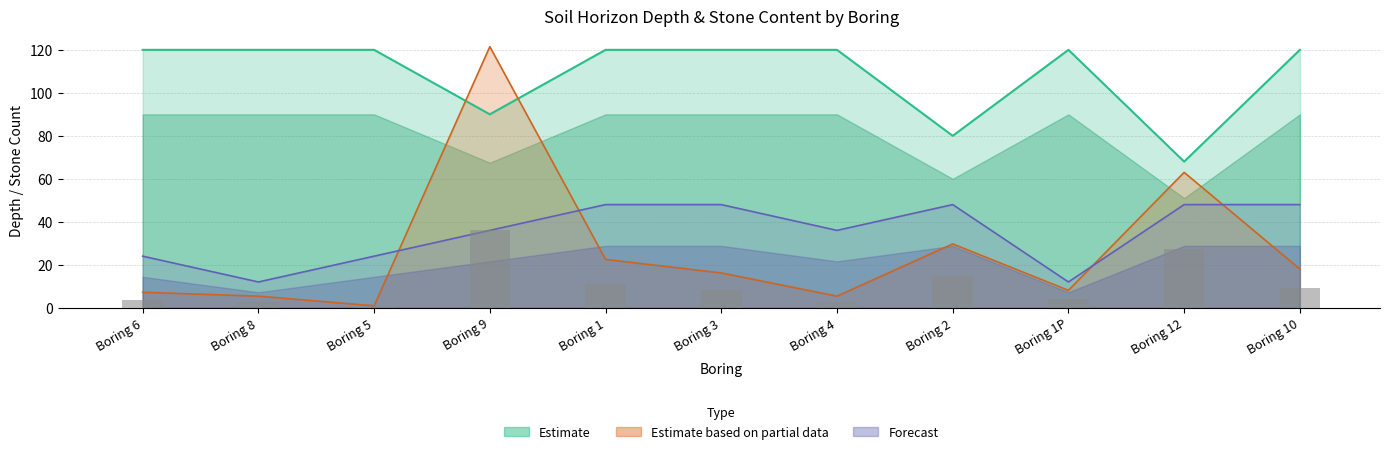

What is the label of the 1st bar from the left?

Boring 6